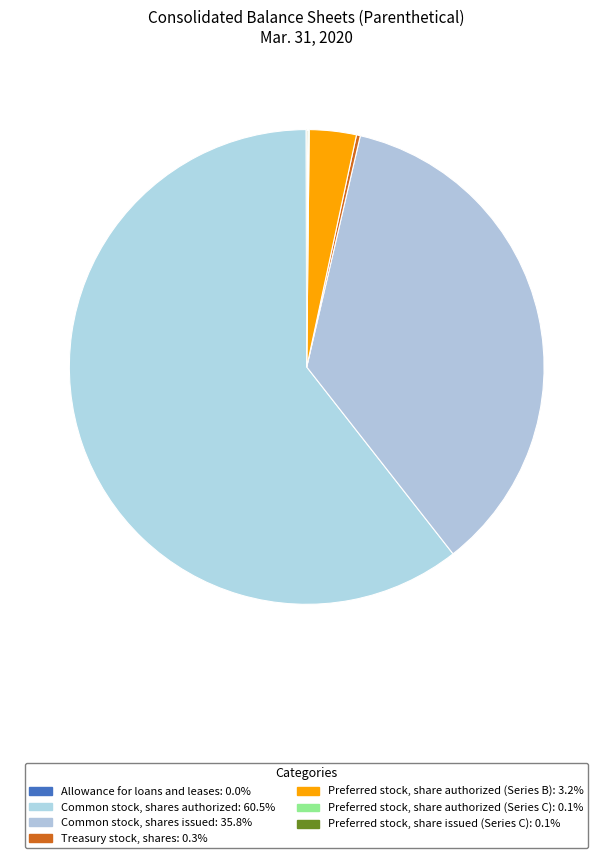

How much of the chart is everything except Allowance for loans and leases?

100.0%